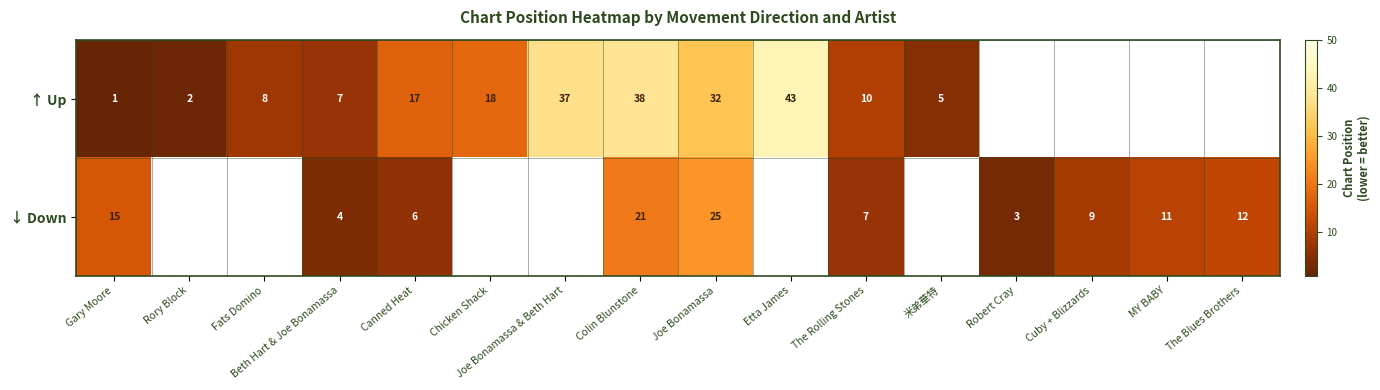

The value of ↓ Down at Gary Moore is 22. True or false?

False